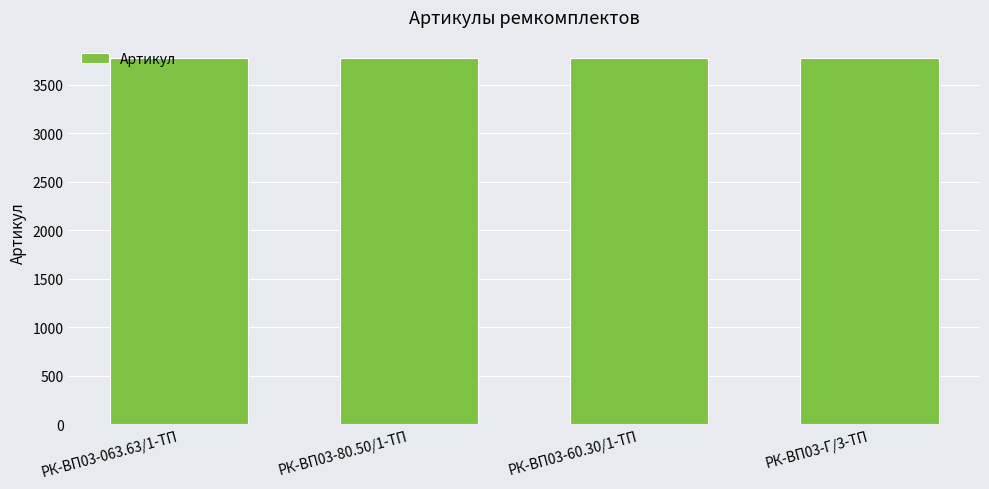

What is the sum of all values?

15106